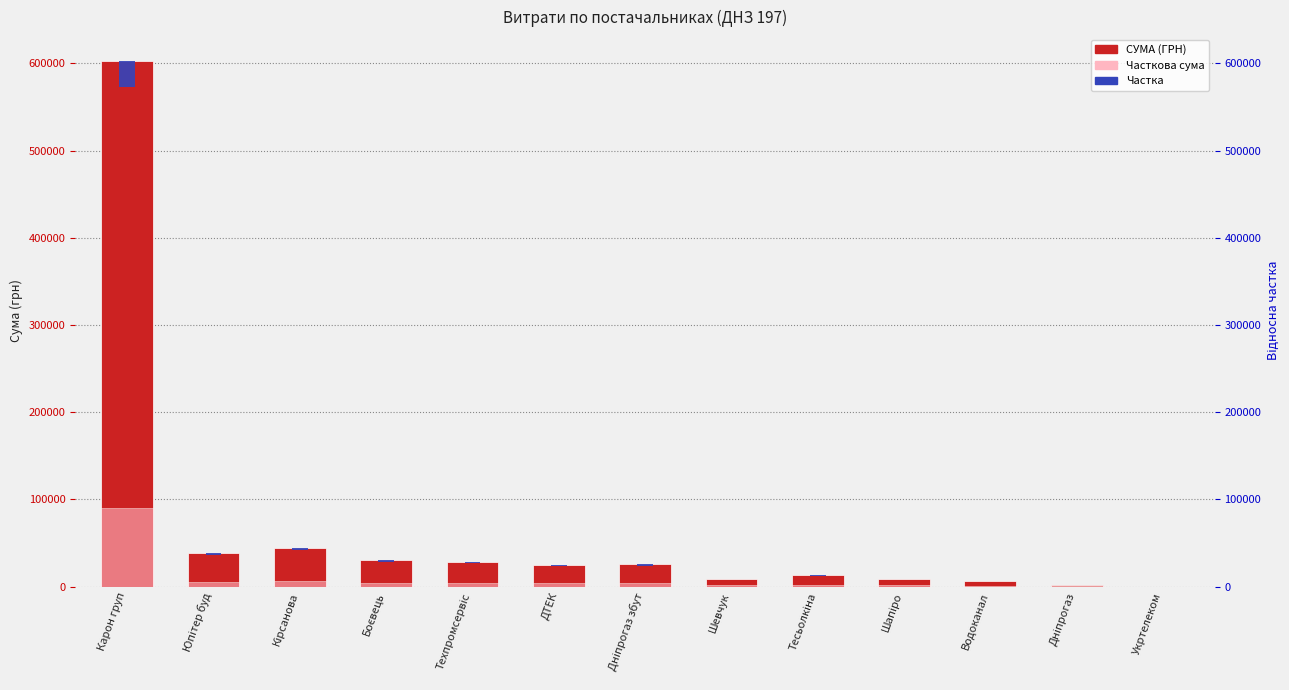

Rank the categories by Часткова сума value from highest to lowest.

Карон груп, Кірсанова, Юпітер буд, Боєвець, Техпромсервіс, Дніпрогаз збут, ДТЕК, Тесьолкіна, Шапіро, Шевчук, Водоканал, Дніпрогаз, Укртелеком